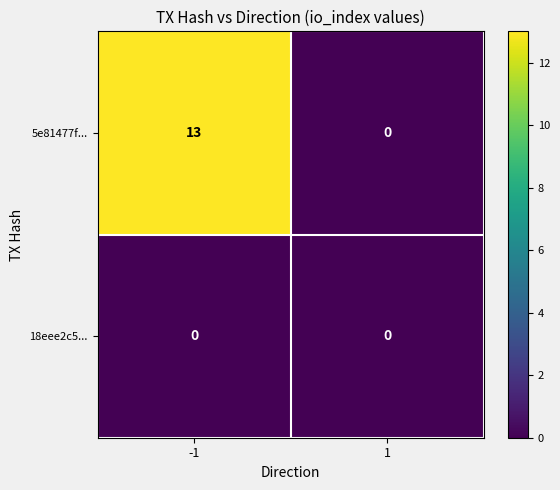

What is the sum of the 5e81477f... values at 1 and -1?

13